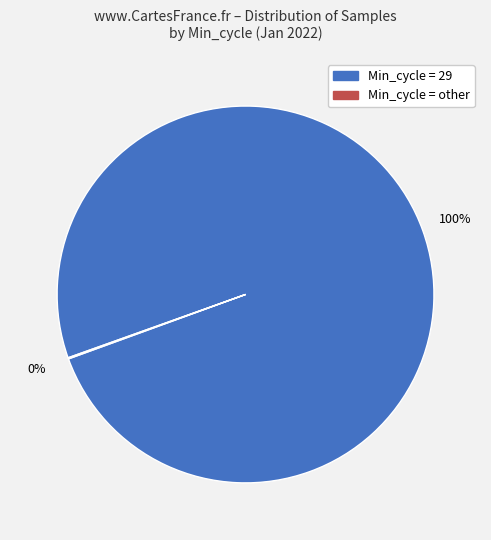

To the nearest percent, what is the difference between the largest and smallest slice percentages?

100%